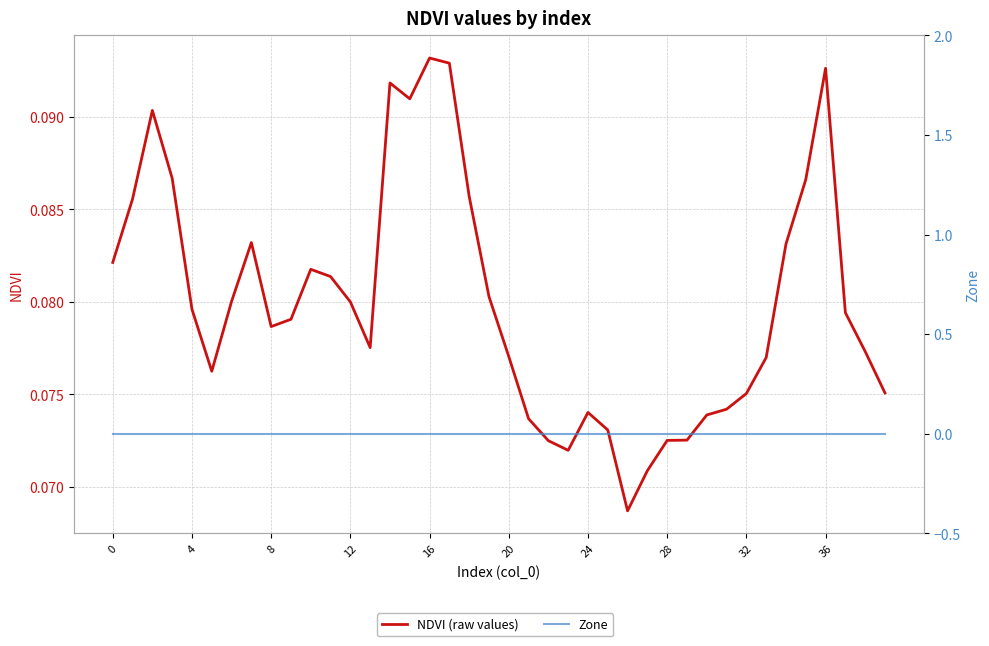

What are all the series names shown in the legend?

NDVI (raw values), Zone